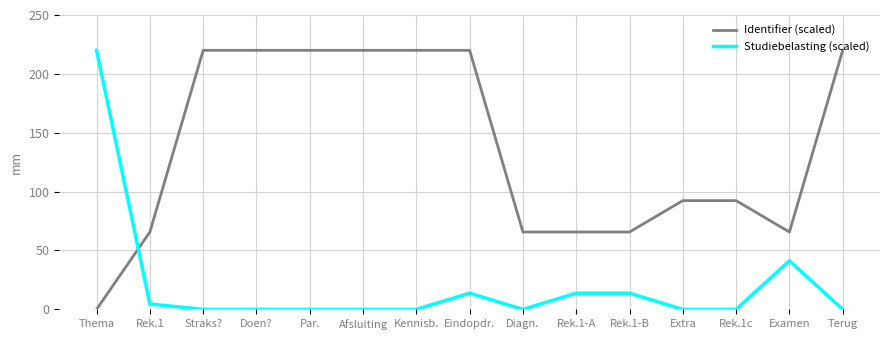

After their last crossing, which series has the higher values: Studiebelasting (scaled) or Identifier (scaled)?

Identifier (scaled)